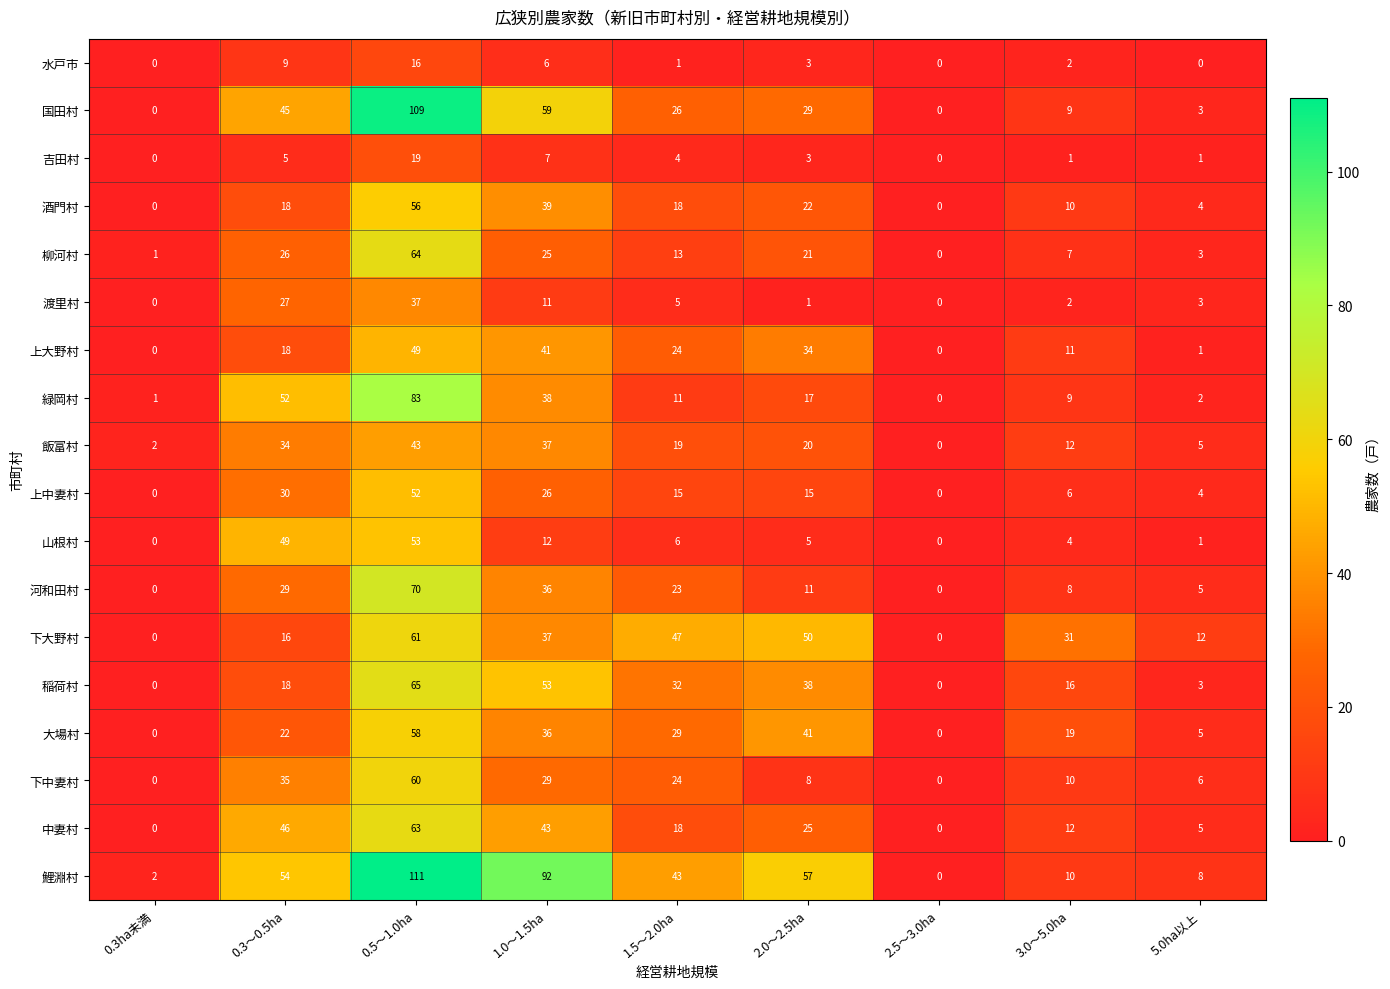

Which series changed the most between 0.5～1.0ha and 3.0～5.0ha?

鯉淵村